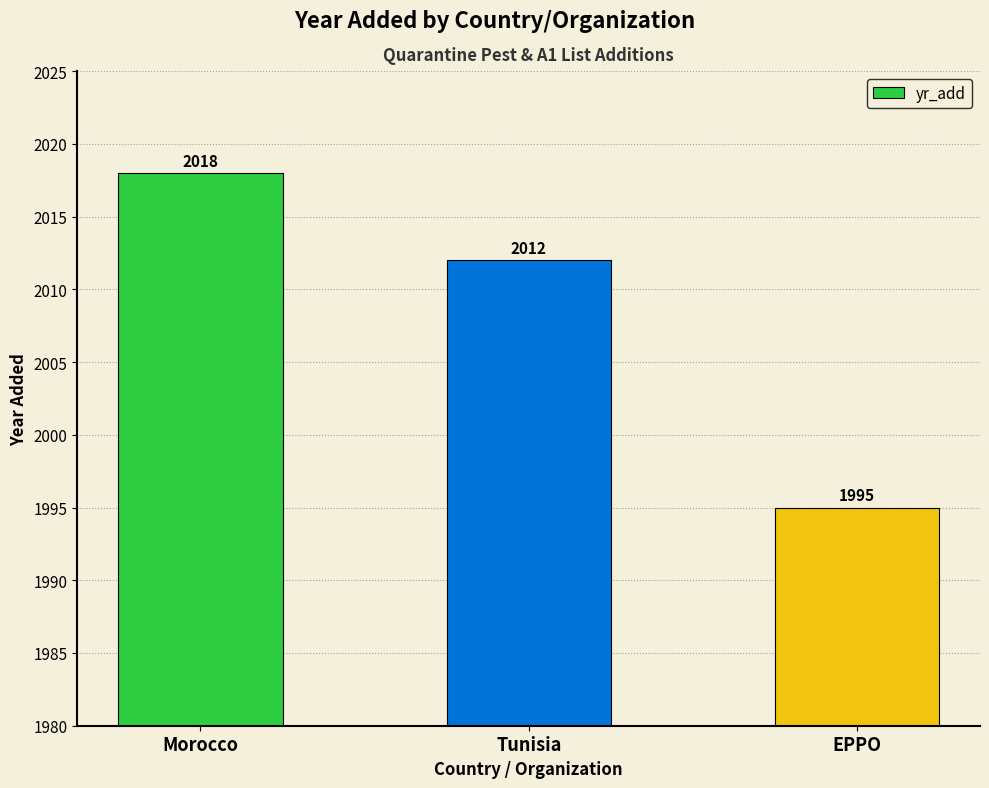

Rank the categories by value from highest to lowest.

Morocco, Tunisia, EPPO